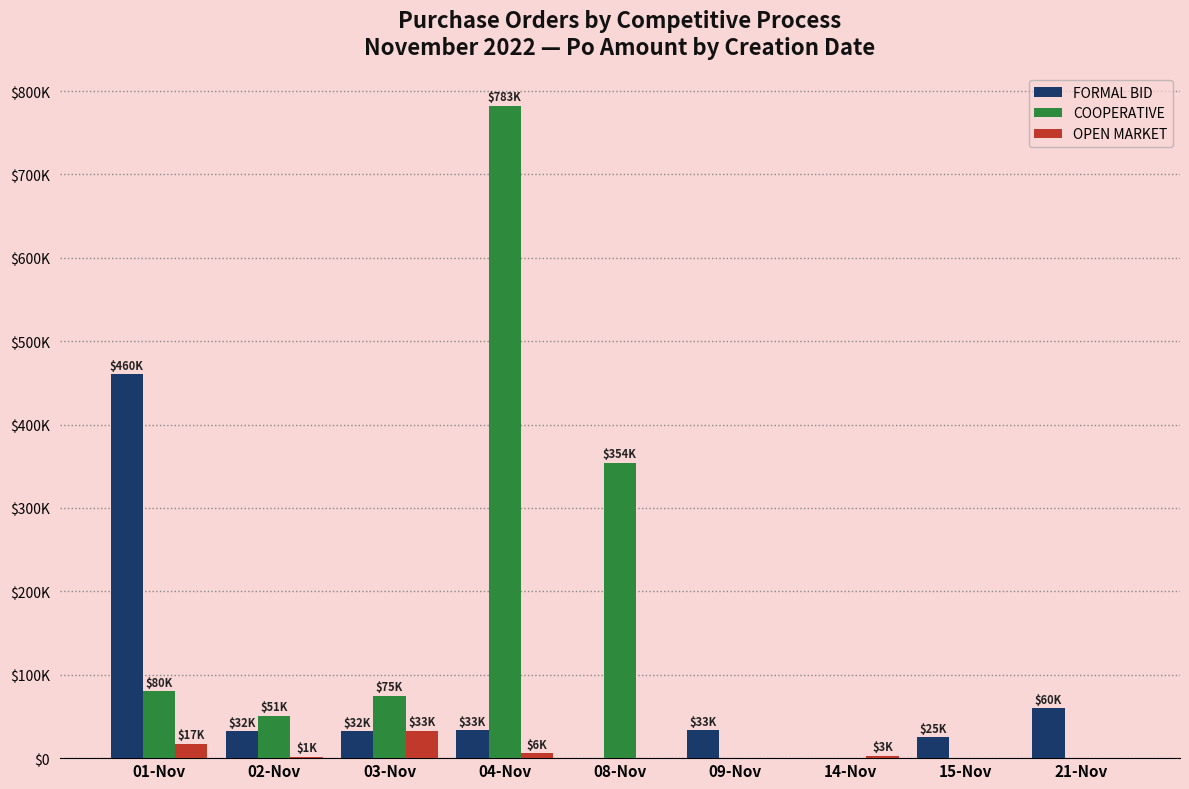

What is the maximum value shown in the chart?

782521.1